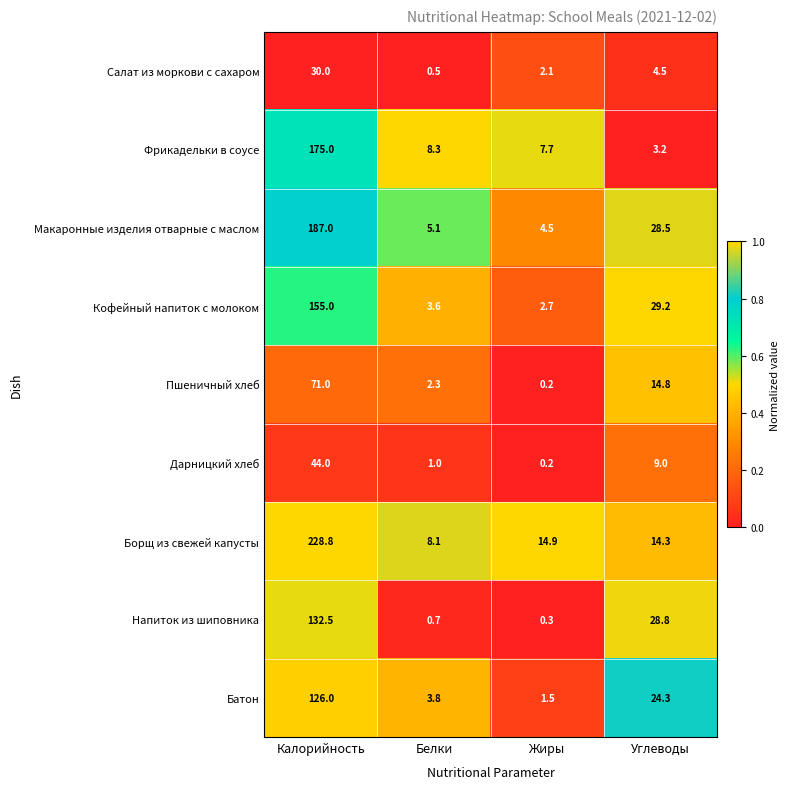

Which category has the lowest value across all series?

Жиры